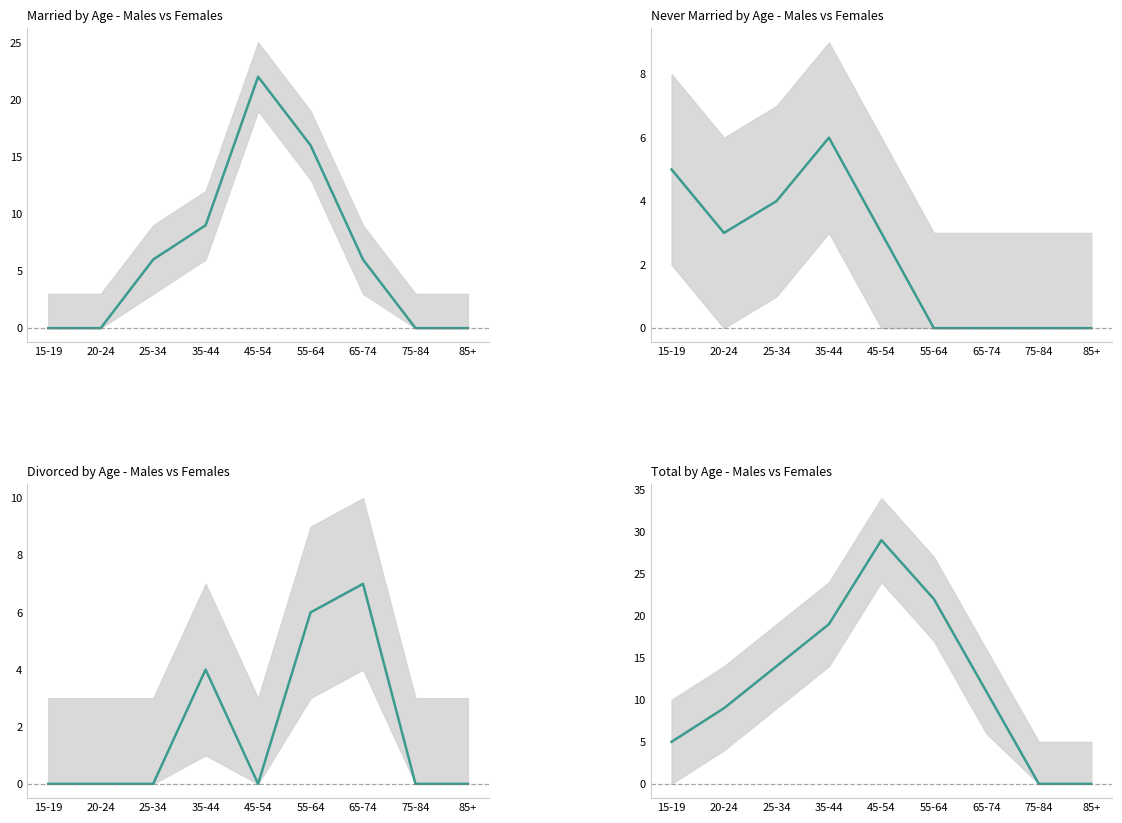

What position from the left is 45-54?

5